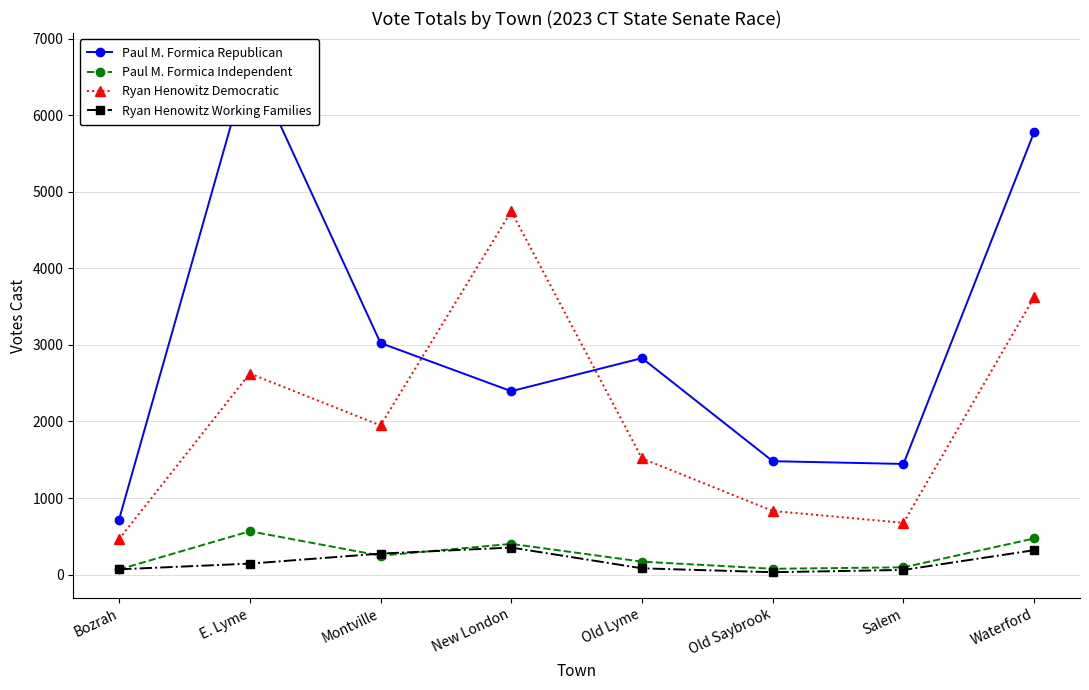

What is the difference between the highest and lowest values at Bozrah?

651